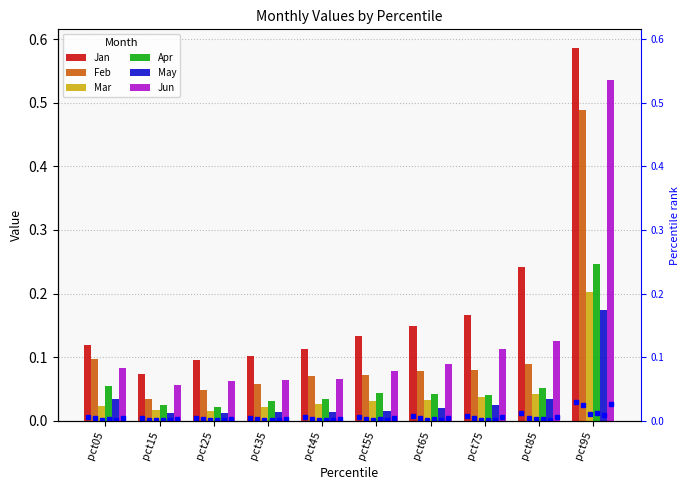

What is the difference between the second highest and minimum values in the Feb series?

0.1